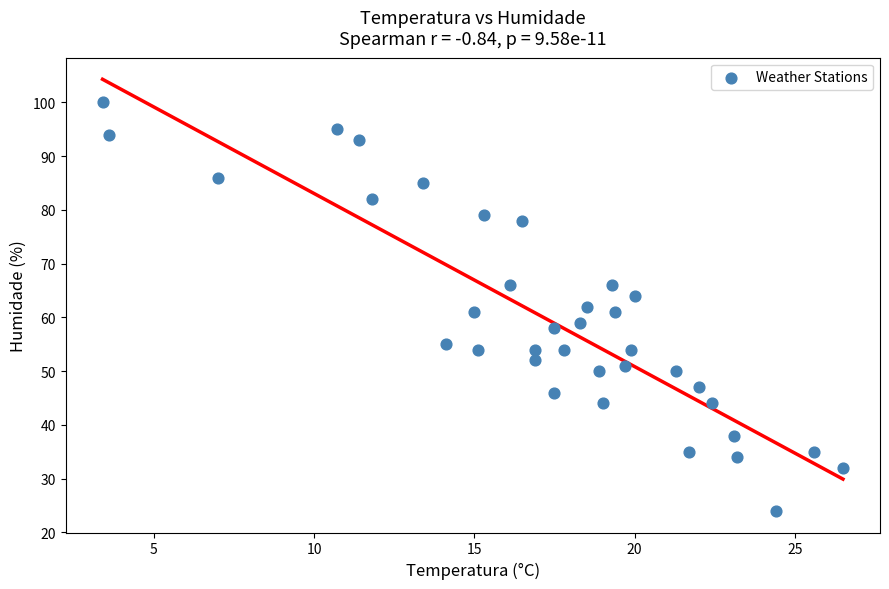

What is the range of Y values (max minus min)?

76